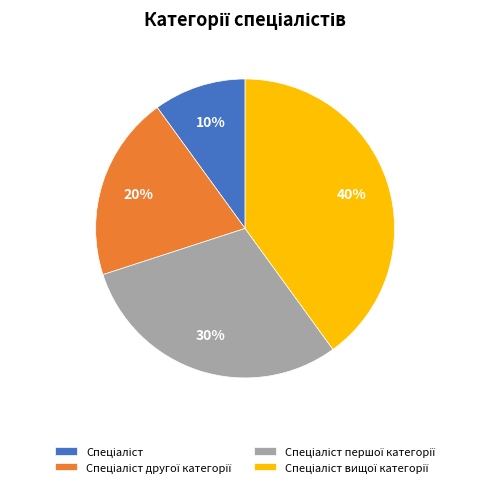

Count the number of slices in the pie.

4